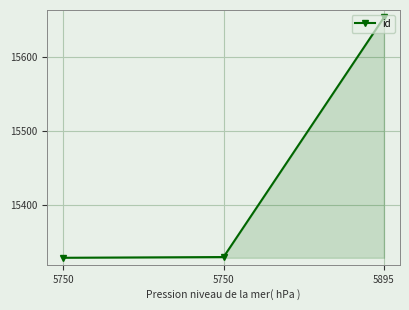

True or false: the data shows 8916 at 5750.

False